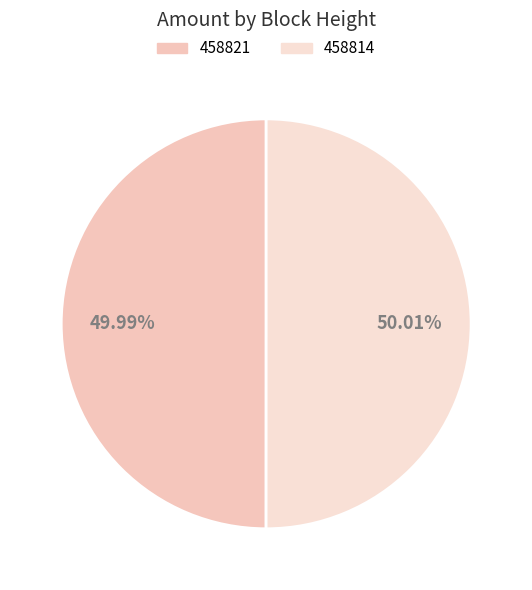

Is it true that 458821 is 55% of the pie?

False